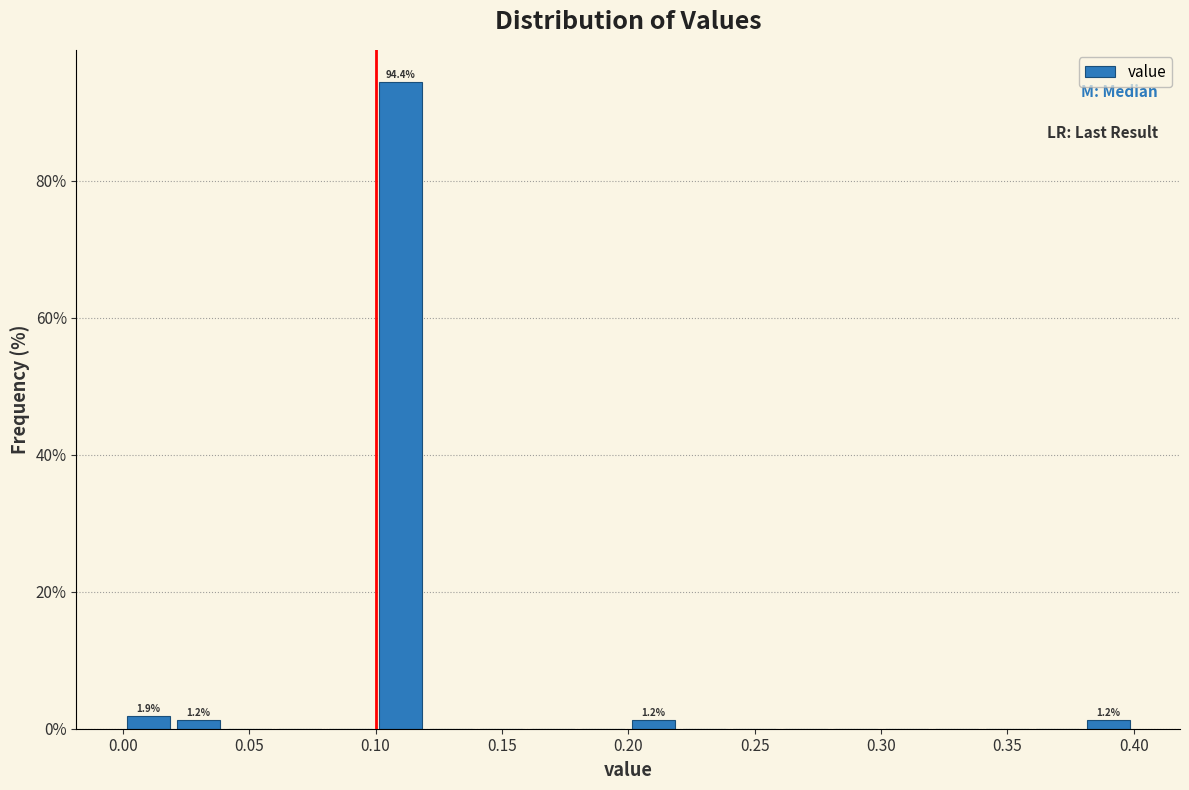

Which range on the x-axis has the tallest bar?

0.10 to 0.12